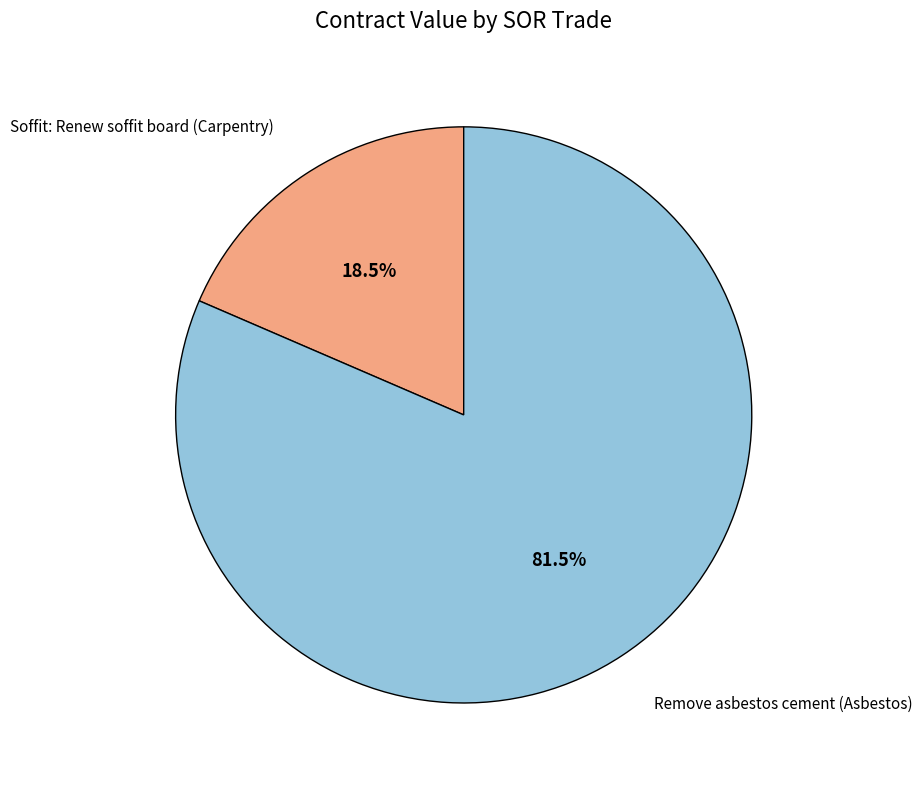

Does any single category account for the majority?

Yes